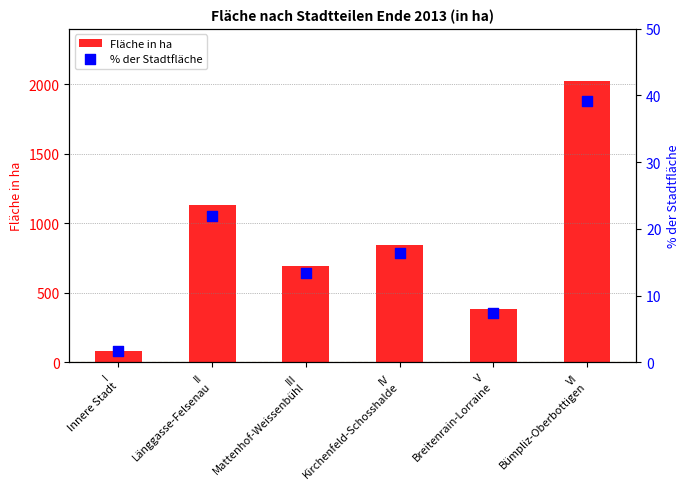

Is the value of Fläche in ha at II
Länggasse-Felsenau greater than the value of % der Stadtfläche at II
Länggasse-Felsenau?

Yes